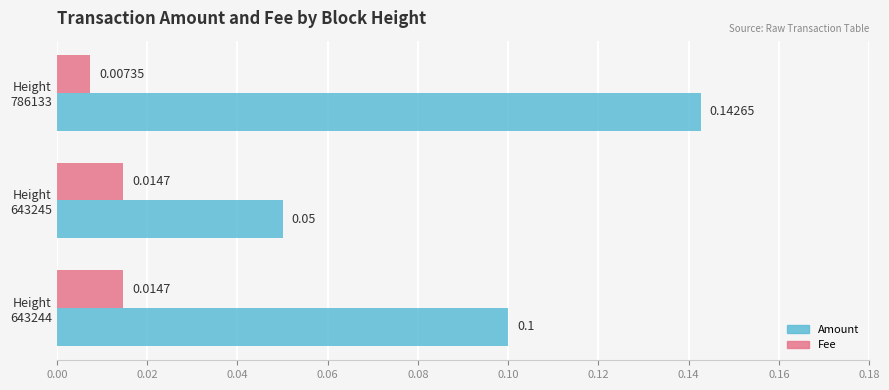

What is the lowest value of the Amount series?

0.1